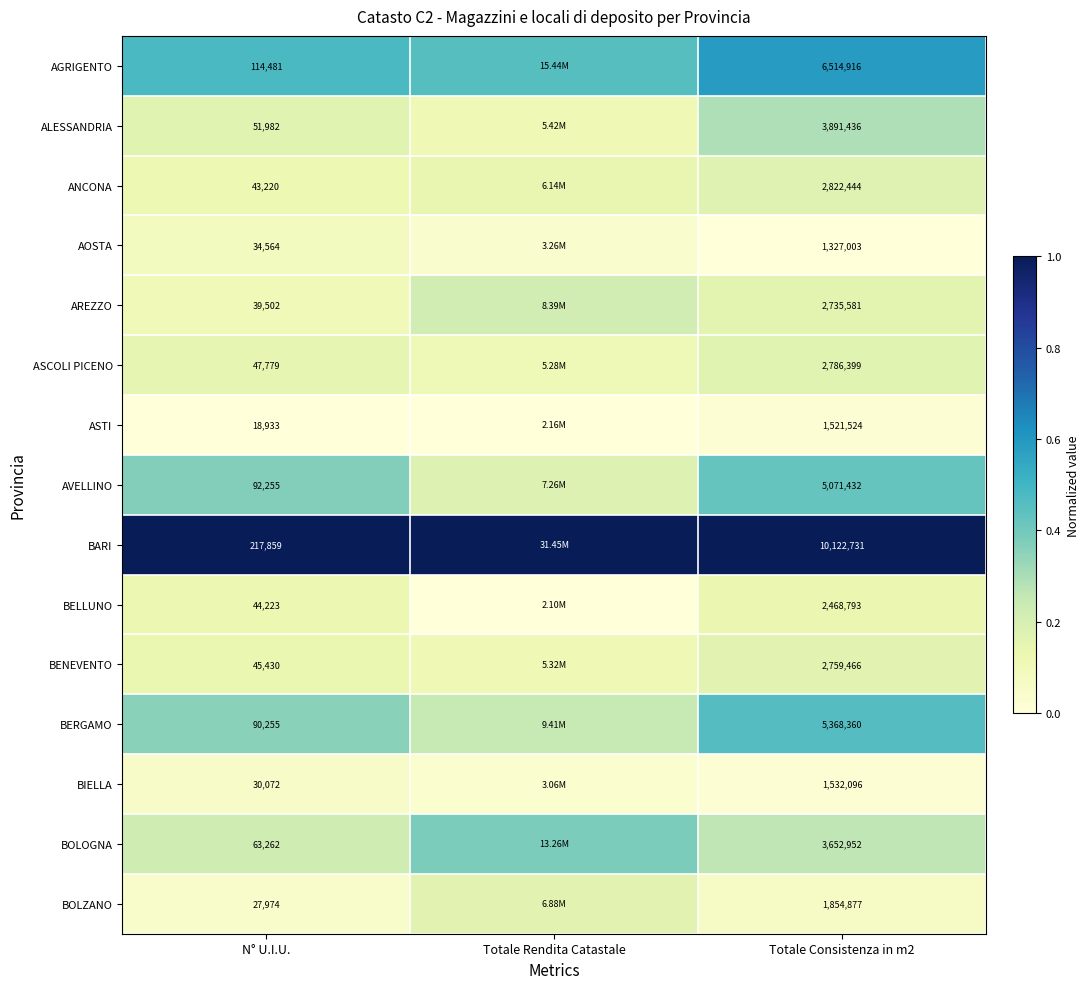

Between N° U.I.U. and Totale Consistenza in m2, which series saw the biggest shift?

BARI